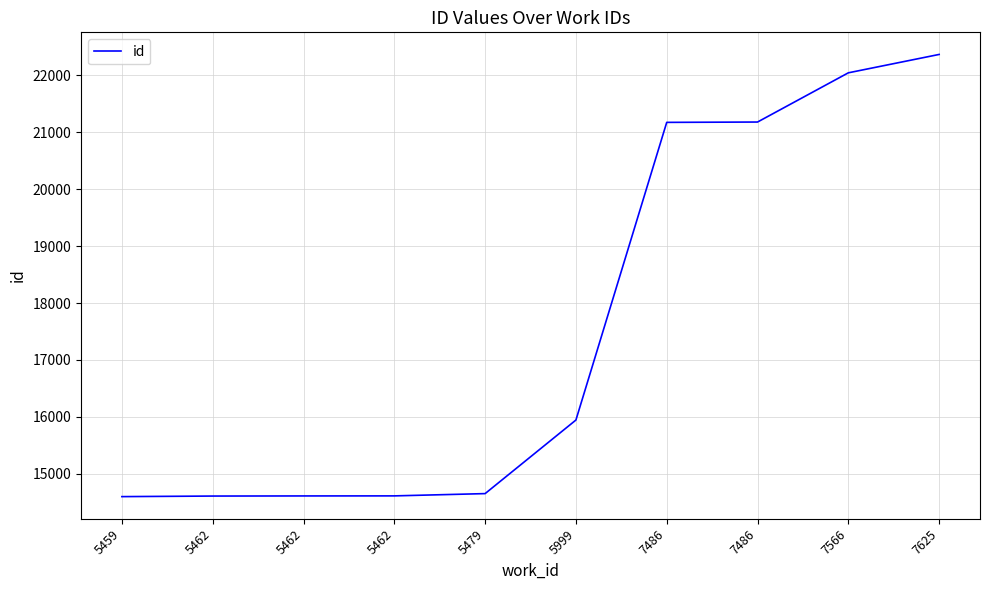

The value at 5479 is 14651. True or false?

True